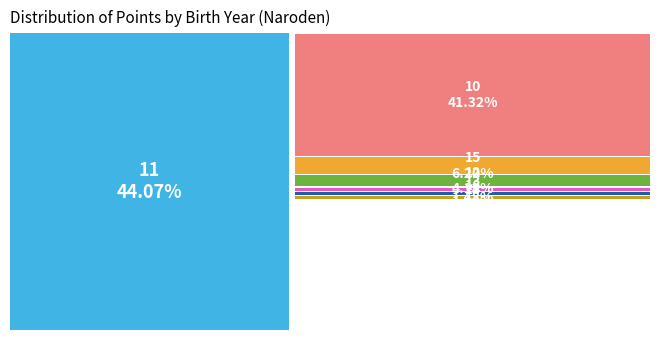

Is the sum of 9 and 28 greater than half?

No